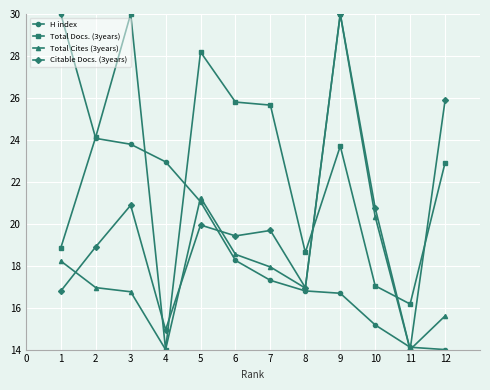

Where is the first local maximum for Citable Docs. (3years)?

3